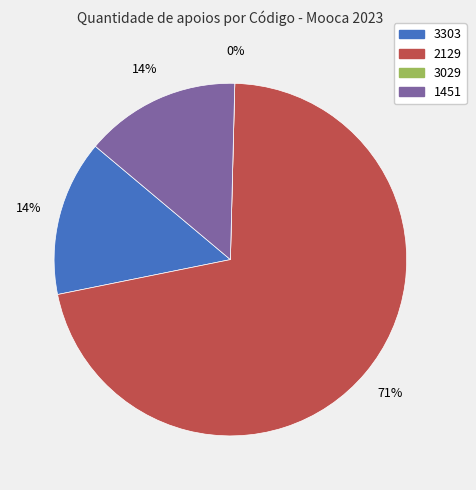

What is the smallest slice in the pie chart?

3029